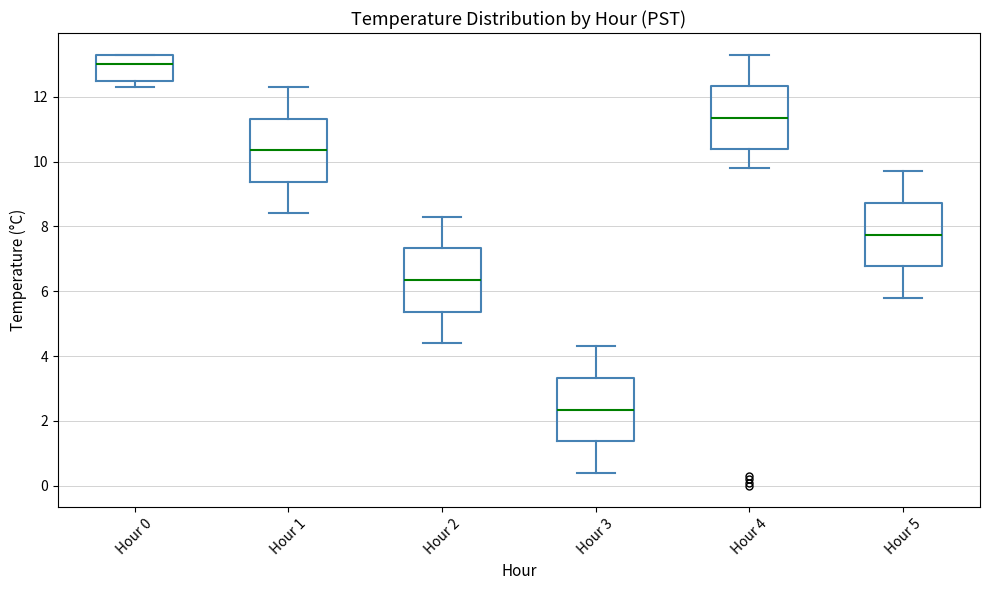

Reading left to right, transcribe this box plot: for each box, give where its median line is, the range the box spans, and where its two whiskers end, as read against the y-axis. The values are not printed on the chart, so give them approximately, as read against the axis.

Hour 0: median 13.0, box 12.4 to 13.4, whiskers 12.4 (just below the box's lower edge) to 13.4
Hour 1: median 10.4, box 9.4 to 11.4, whiskers 8.4 to 12.4
Hour 2: median 6.4, box 5.4 to 7.4, whiskers 4.4 to 8.4
Hour 3: median 2.4, box 1.4 to 3.4, whiskers 0.4 to 4.4
Hour 4: median 11.4, box 10.4 to 12.4, whiskers 9.8 to 13.4
Hour 5: median 7.8, box 6.8 to 8.8, whiskers 5.8 to 9.8